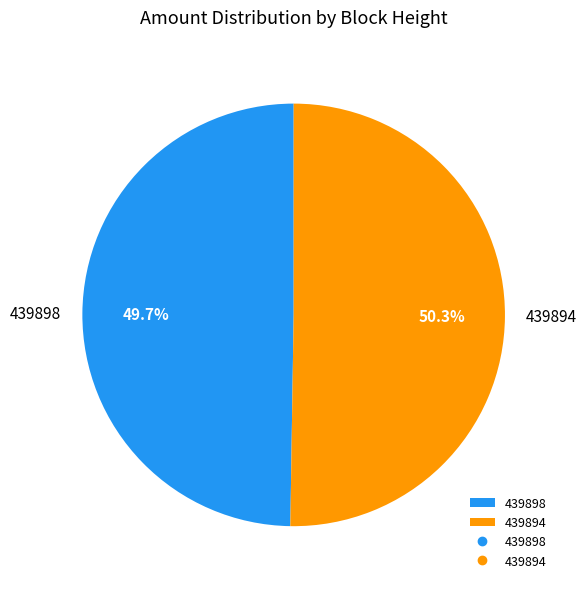

True or false: 439898 accounts for 38% of the total.

False